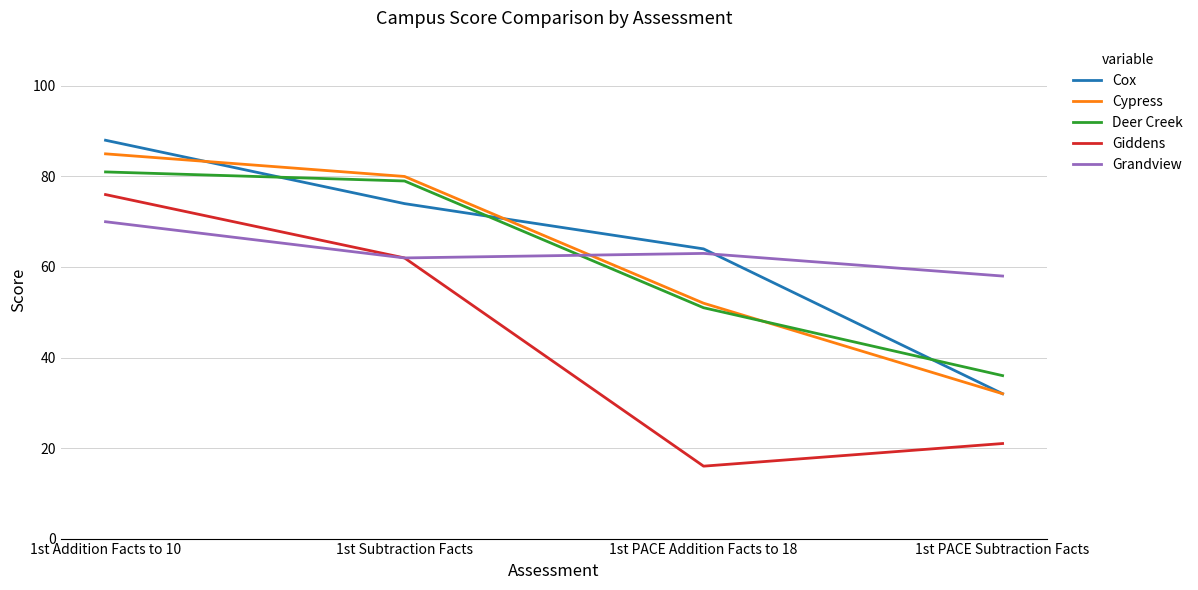

Between 1st Subtraction Facts and 1st PACE Subtraction Facts, which series saw the biggest shift?

Cypress